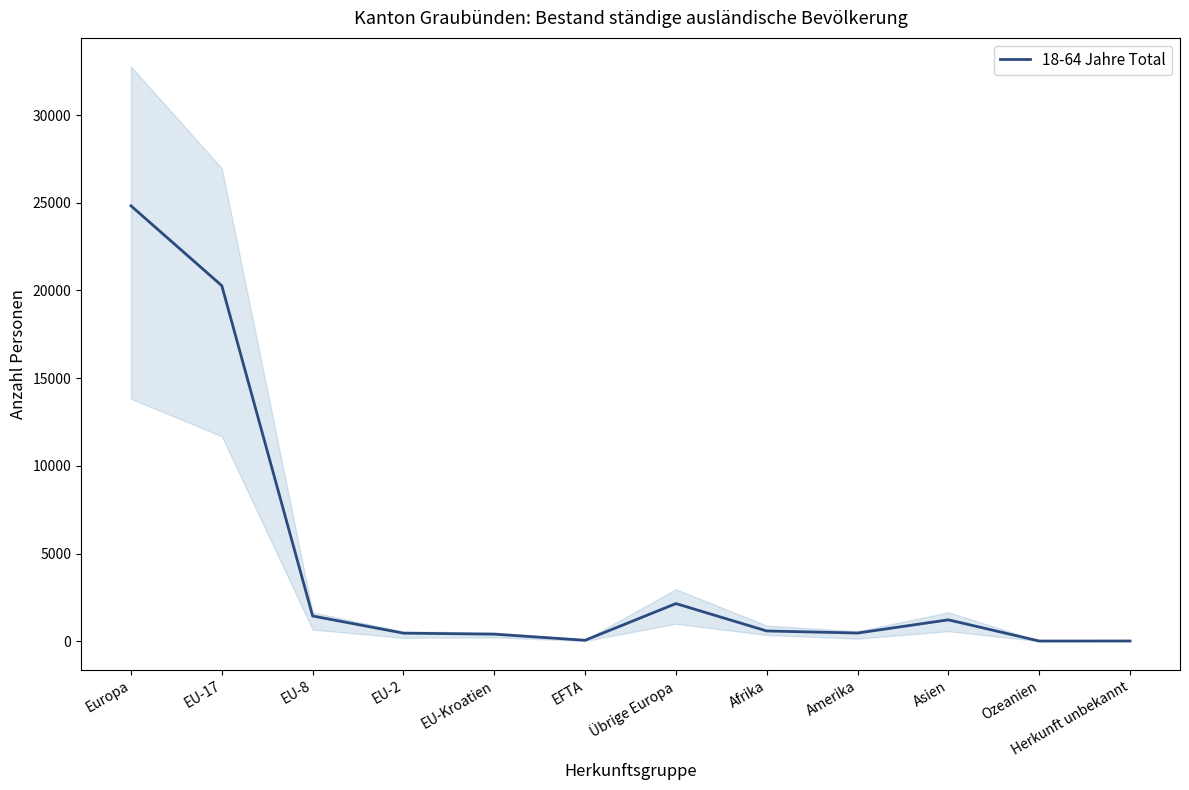

What is the label of the 11th point from the left?

Ozeanien